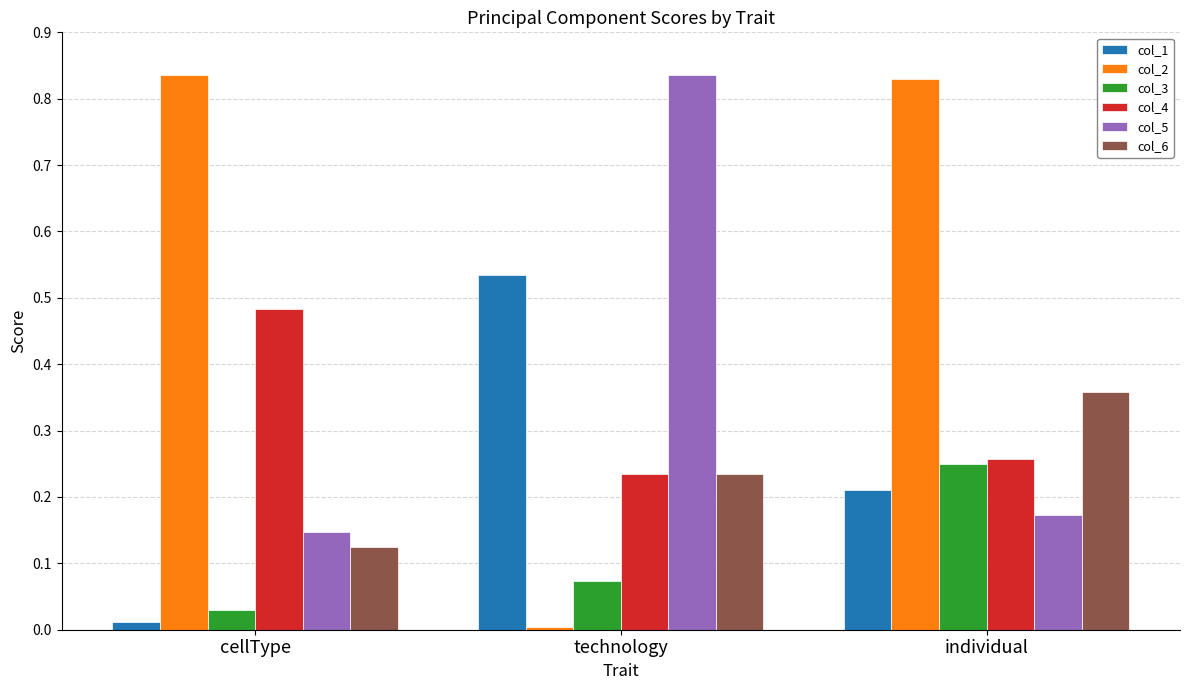

How many bars are there in total?

18